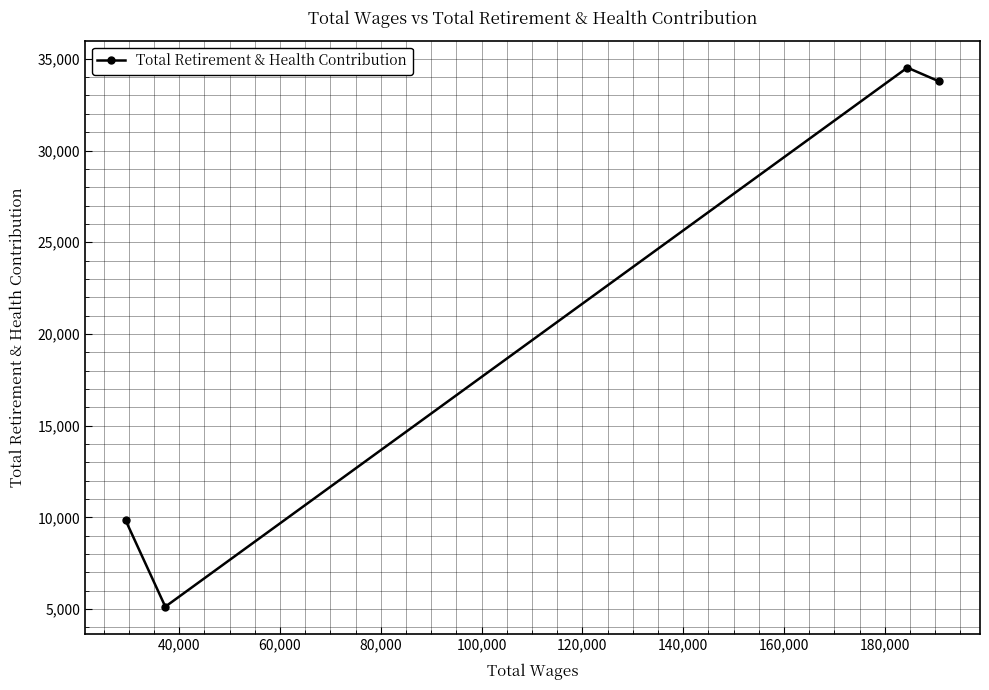

What is the sum of all values?

83245